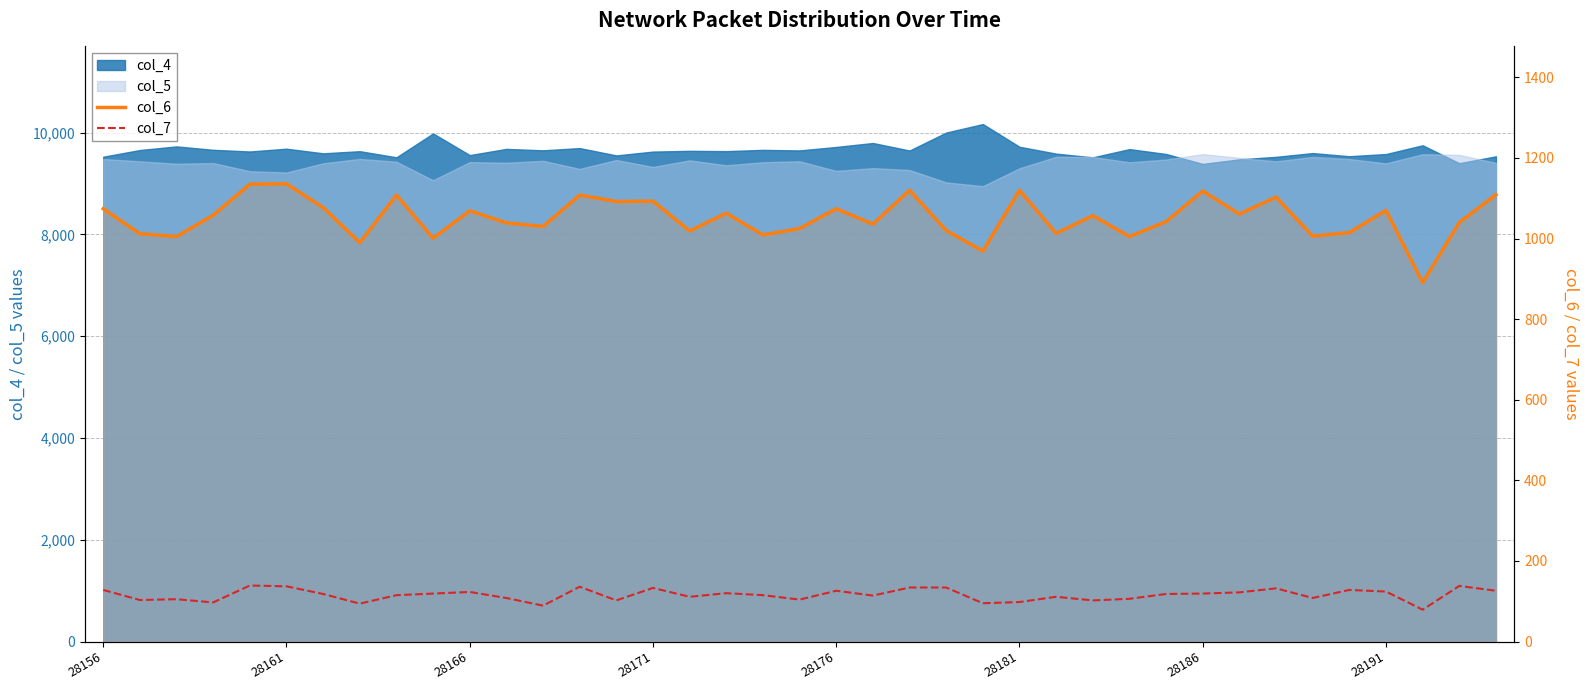

The value of col_7 at 28 is 106. True or false?

True